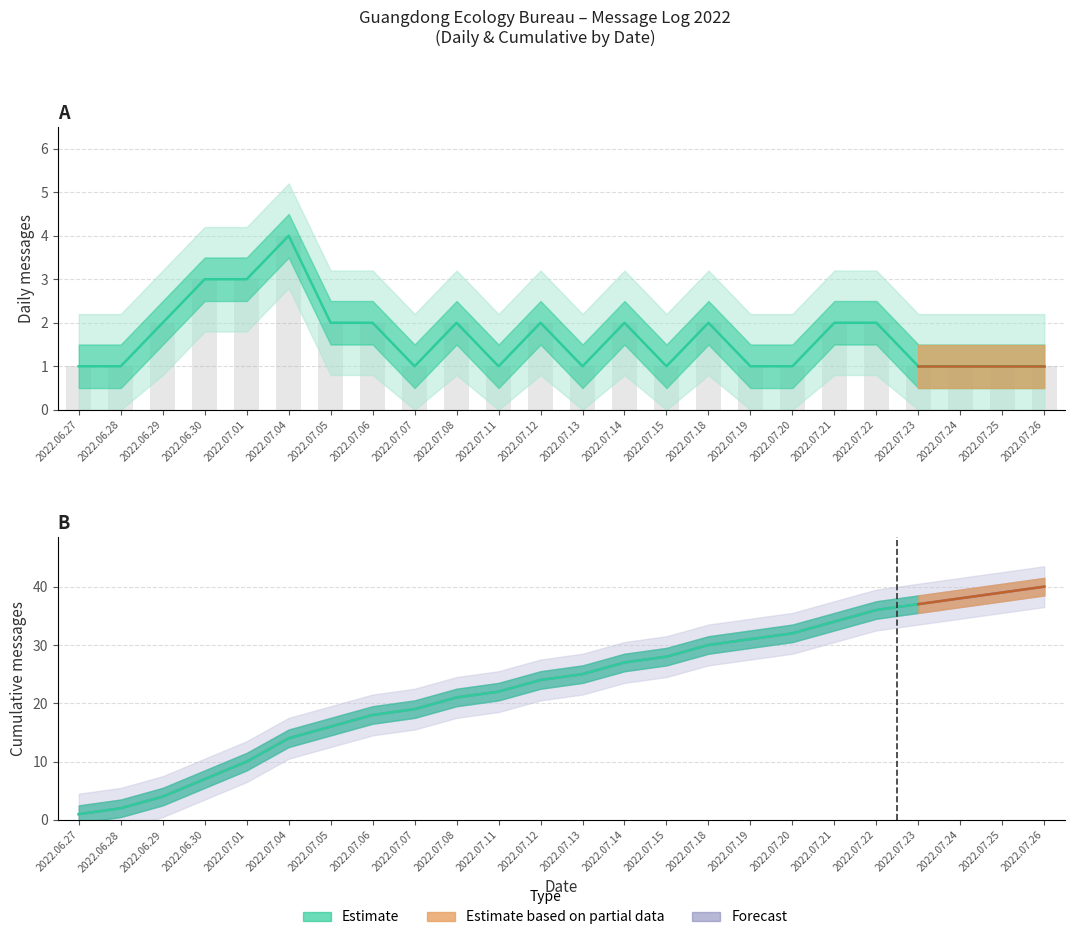

Reading left to right, extract all data points from this chart.

2022.06.27=1	2022.06.28=1	2022.06.29=2	2022.06.30=3	2022.07.01=3	2022.07.04=4	2022.07.05=2	2022.07.06=2	2022.07.07=1	2022.07.08=2	2022.07.11=1	2022.07.12=2	2022.07.13=1	2022.07.14=2	2022.07.15=1	2022.07.18=2	2022.07.19=1	2022.07.20=1	2022.07.21=2	2022.07.22=2	2022.07.23=1	2022.07.24=1	2022.07.25=1	2022.07.26=1